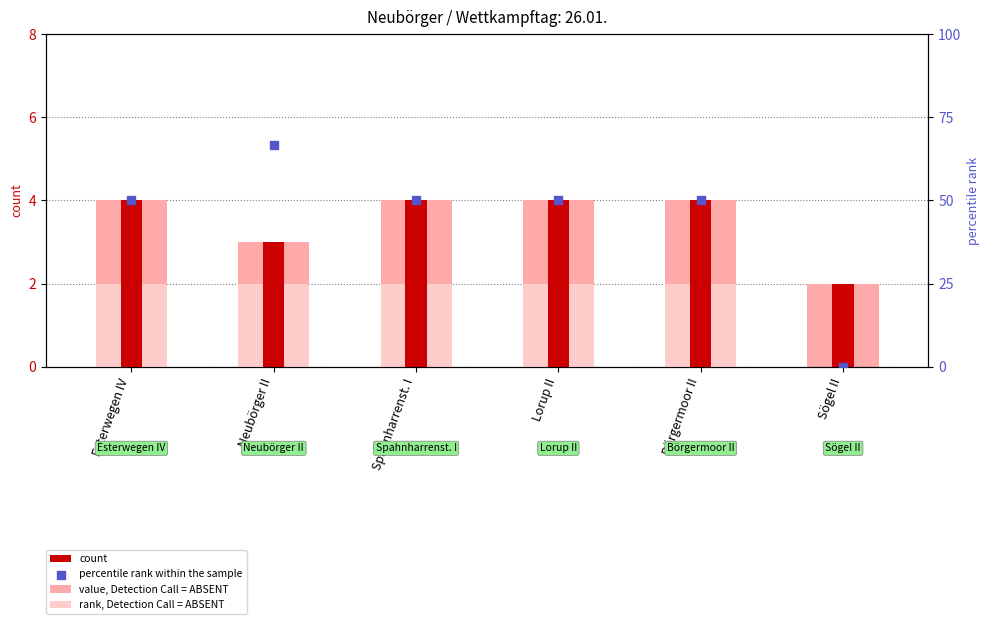

Which series has the largest total across all categories?

percentile rank within the sample